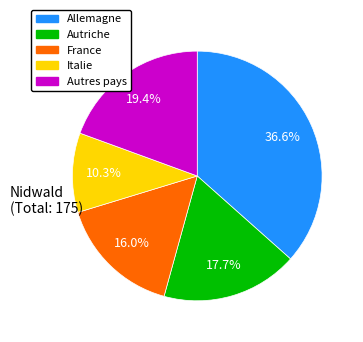

Combined, what portion of the pie is Autriche and France?

33.7%